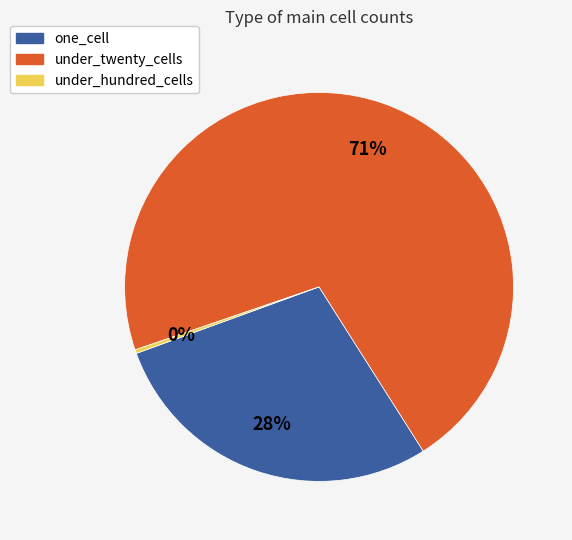

Rank the categories by value from highest to lowest.

under_twenty_cells, one_cell, under_hundred_cells